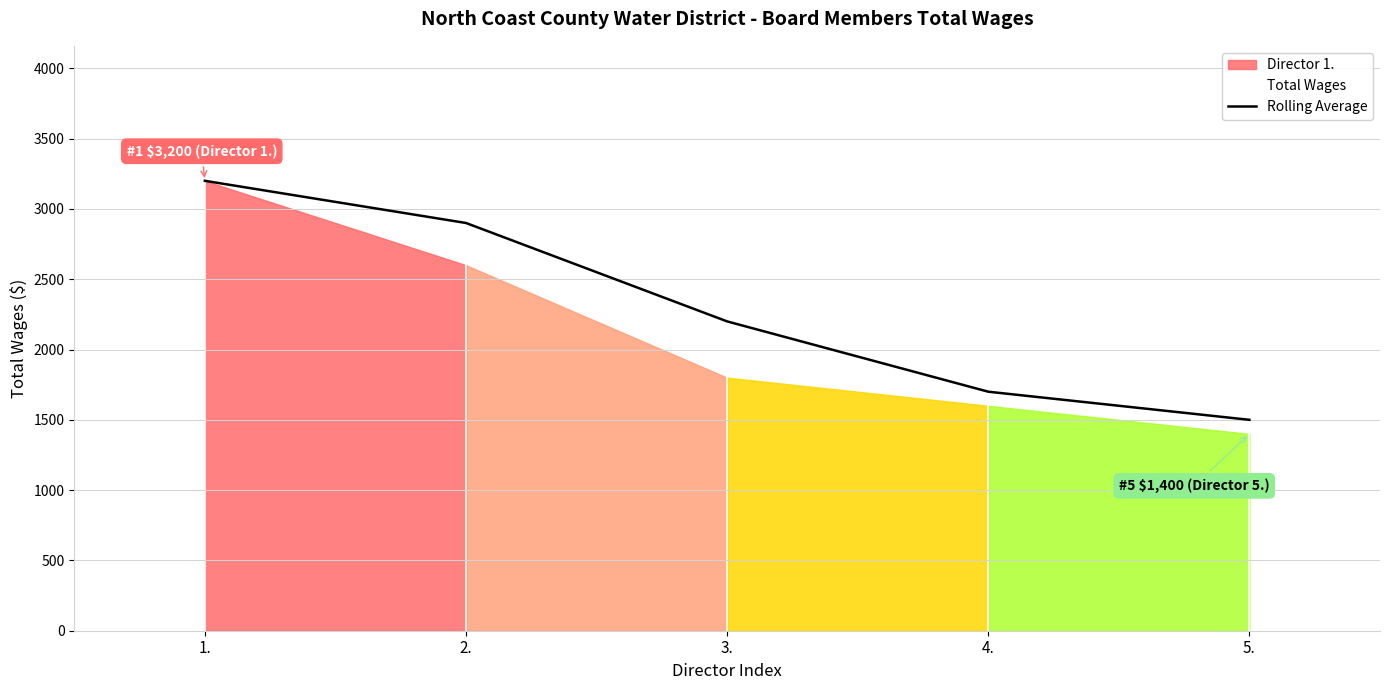

Reading right to left, list all the values displayed in this chart.

1500	1700	2200	2900	3200